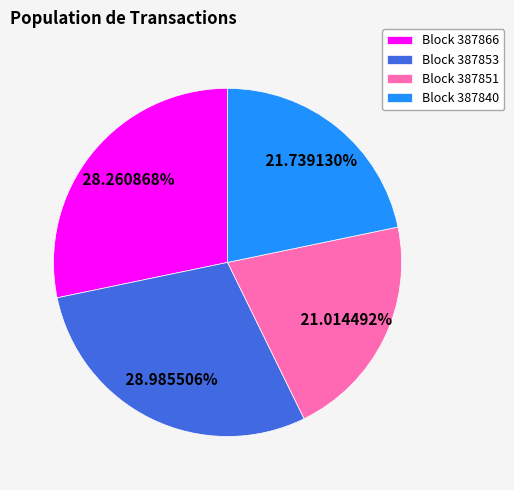

Which has a higher value, Block 387840 or Block 387866?

Block 387866